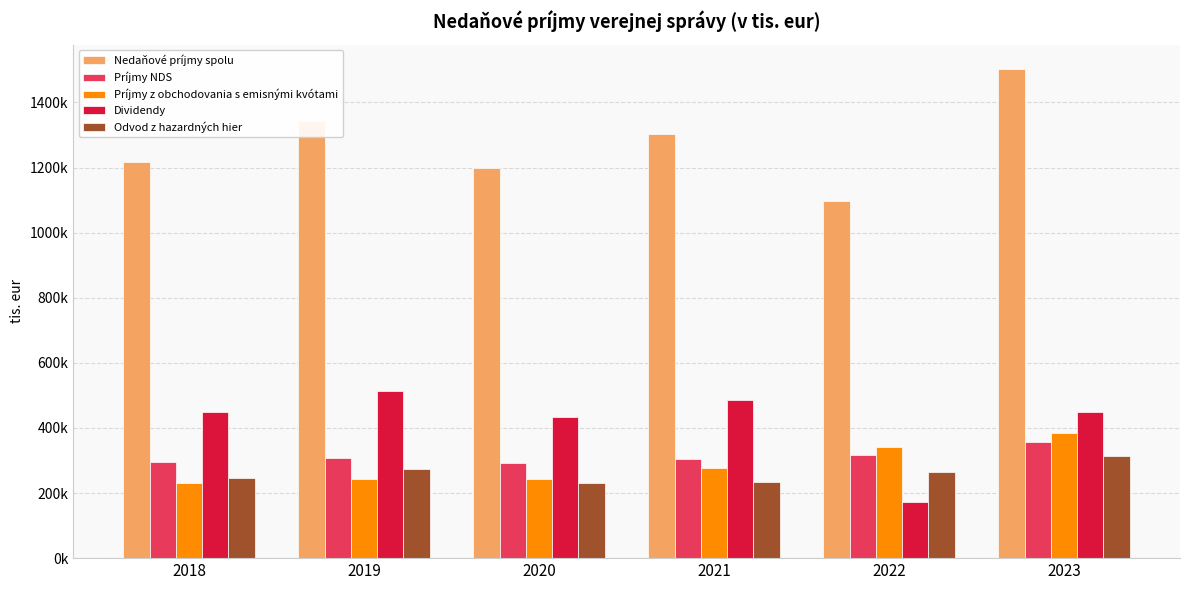

The Nedaňové príjmy spolu series shows 1502359.4 at 2023. True or false?

True